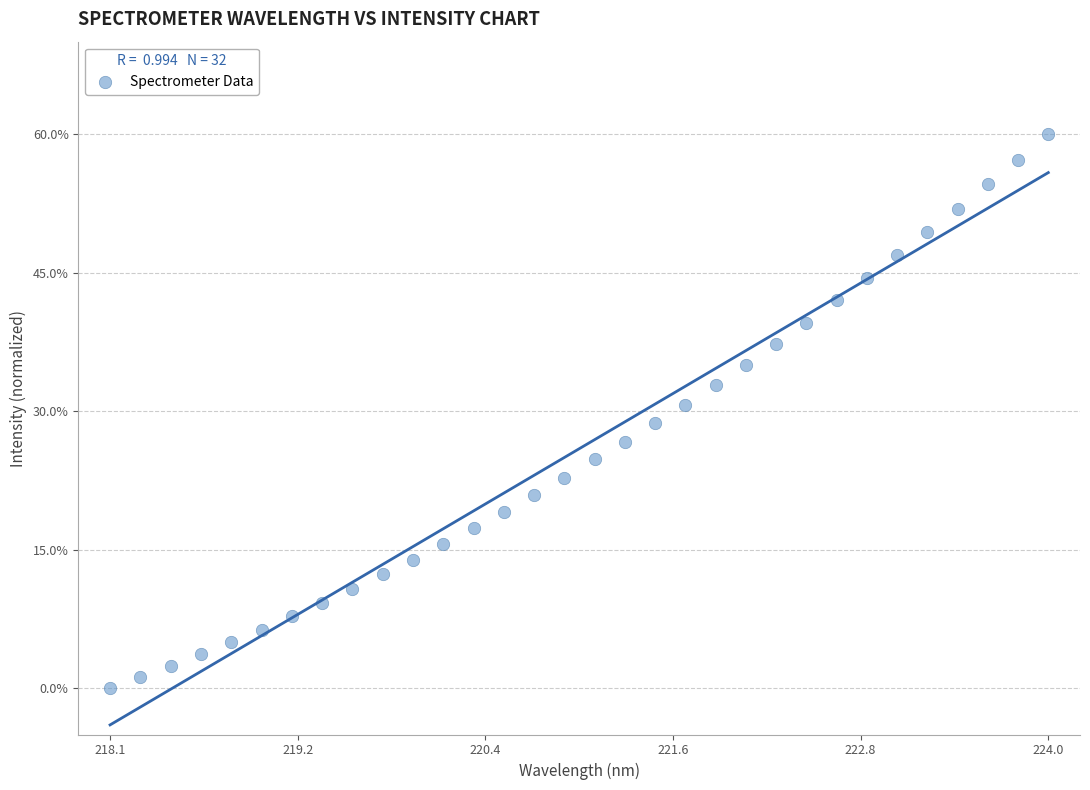

What is the range of X values (max minus min)?

5.9